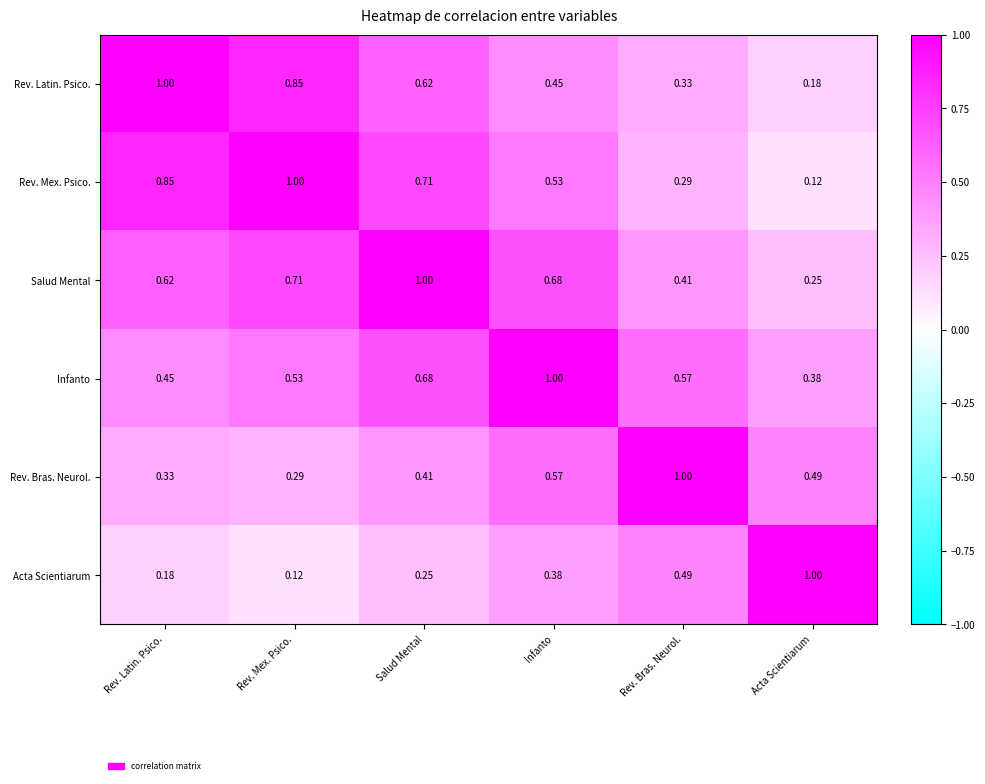

At Rev. Bras. Neurol., list the series in order from smallest to largest.

Rev. Mex. Psico., Rev. Latin. Psico., Salud Mental, Acta Scientiarum, Infanto, Rev. Bras. Neurol.